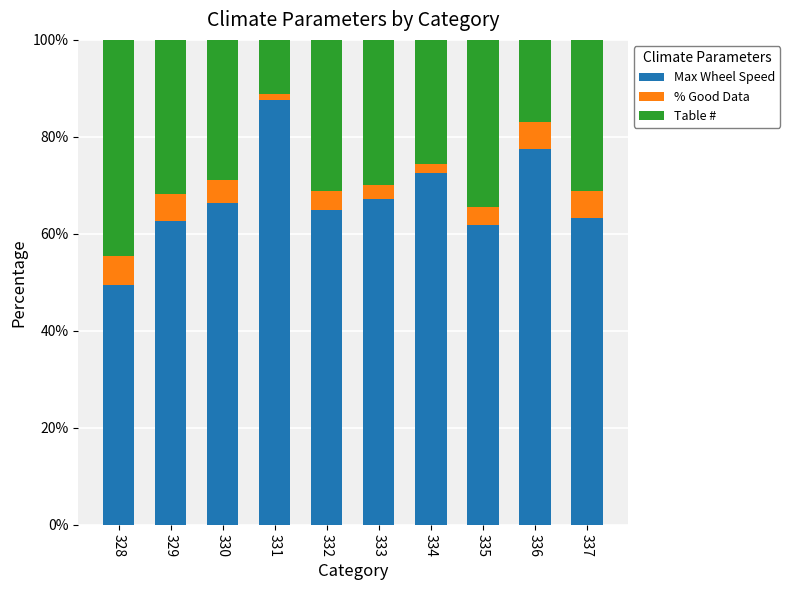

Read the Max Wheel Speed value at 336.

77.6